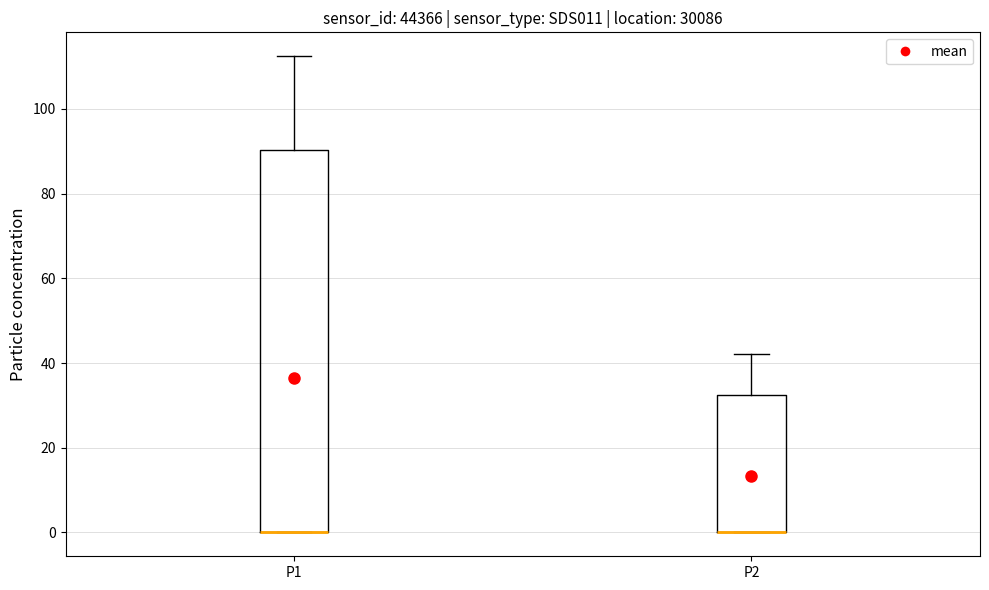

Reading left to right, read every box against the y-axis: the position of its median line, the range the box covers, and the ends of its whiskers. The values are not printed on the chart, so give them approximately, as read against the axis.

P1: median 0 (drawn on the box's lower edge), box 0 to 90, whiskers 0 to 112
P2: median 0 (drawn on the box's lower edge), box 0 to 32, whiskers 0 to 42